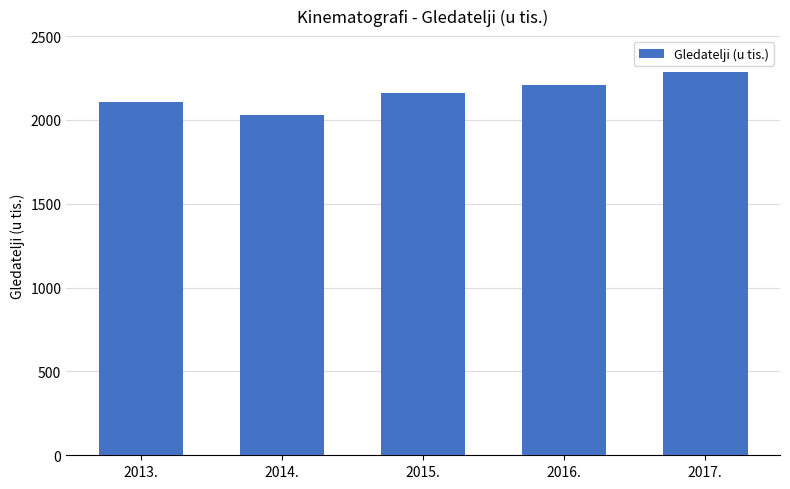

How many values are below 2158?

2